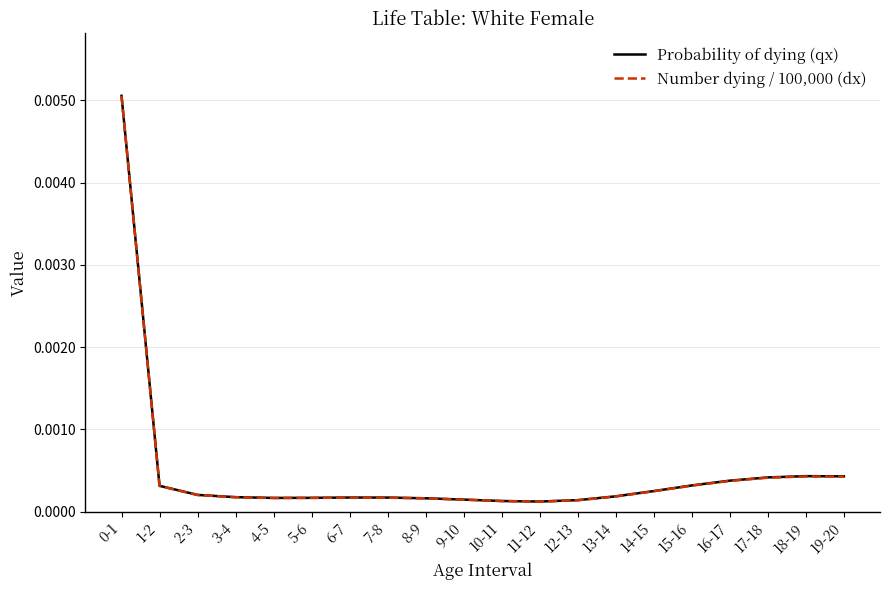

Which series has the widest spread of values?

Number dying / 100,000 (dx)